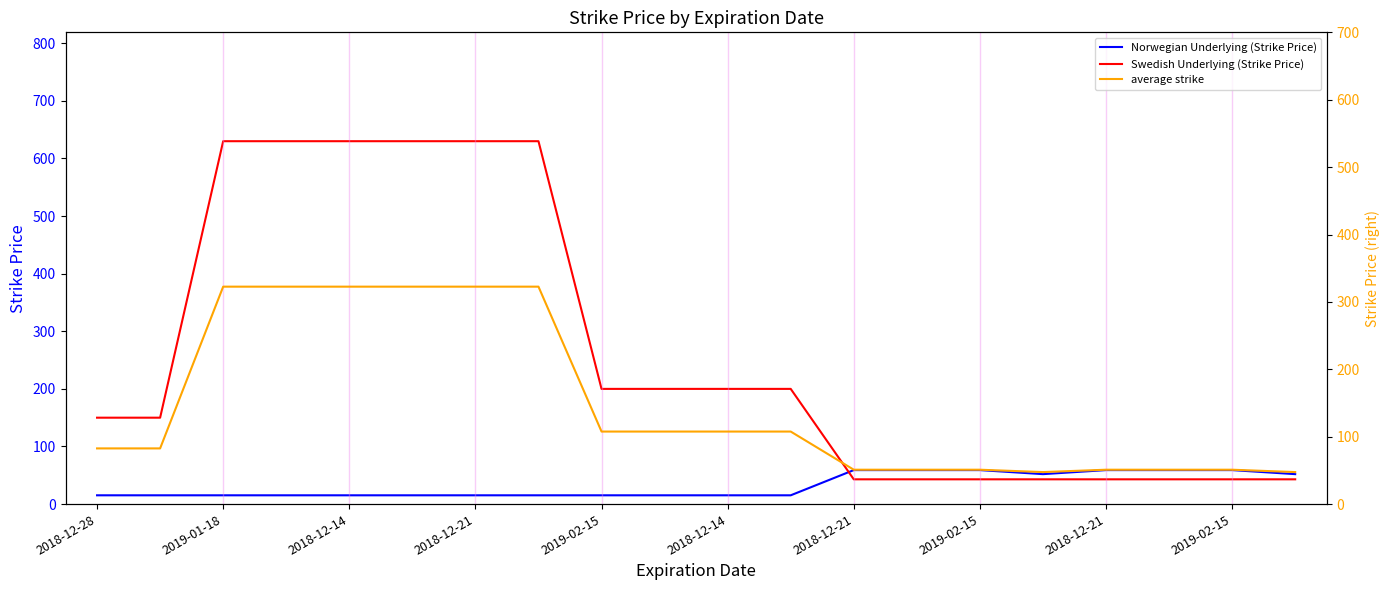

How many distinct data groups are displayed?

3